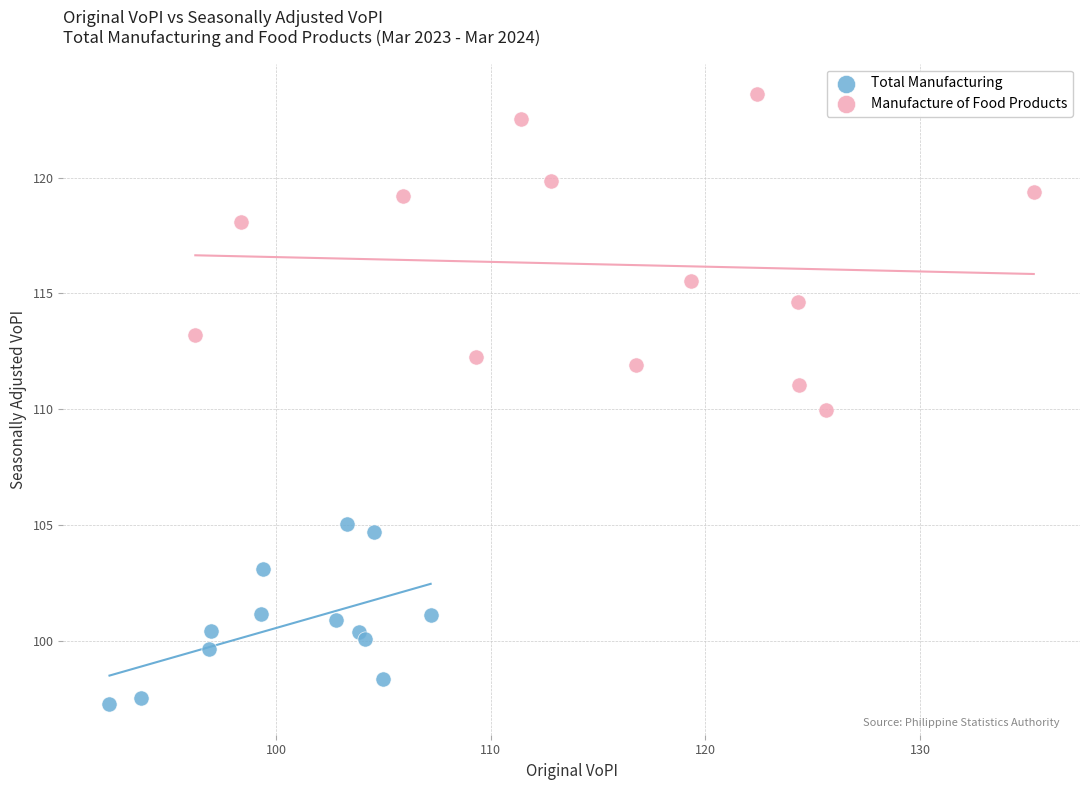

What are all the series names shown in the legend?

Total Manufacturing, Manufacture of Food Products